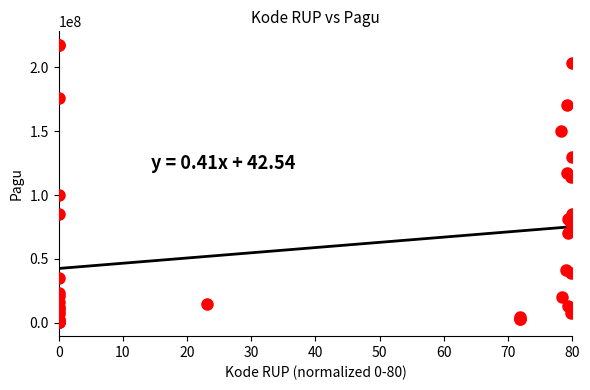

What Y value in the scatter plot is closest to 108830000?

114296000